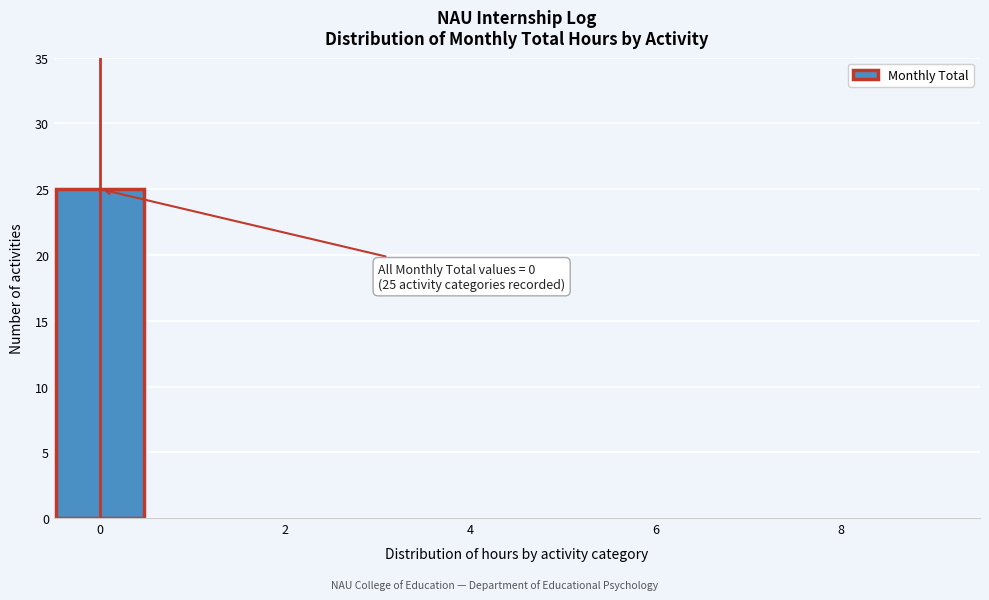

Over which range of the x-axis is the bar tallest?

-0.5 to 0.5